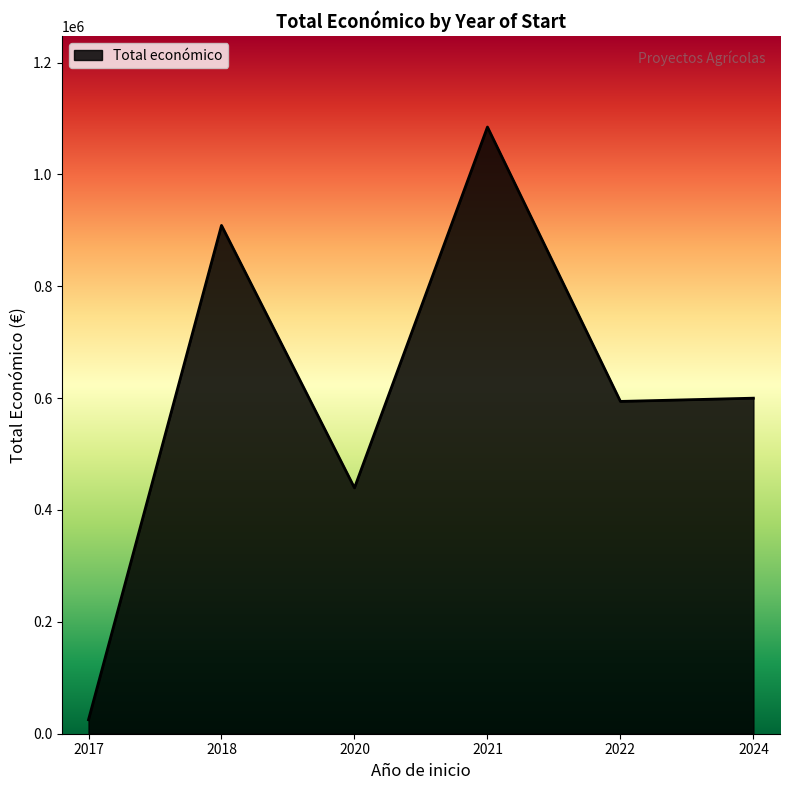

Reading left to right, list all the values displayed in this chart.

25000	908823	439594	1084726	594138	599927